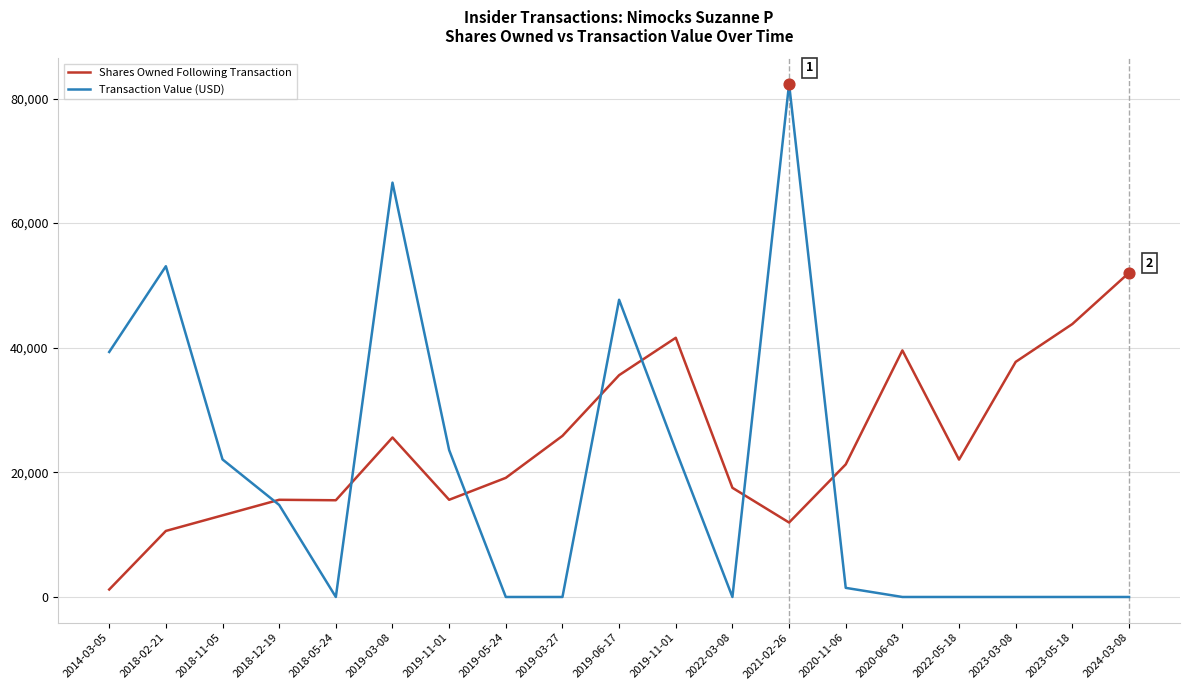

At which category is the sum across all series the highest?

2021-02-26